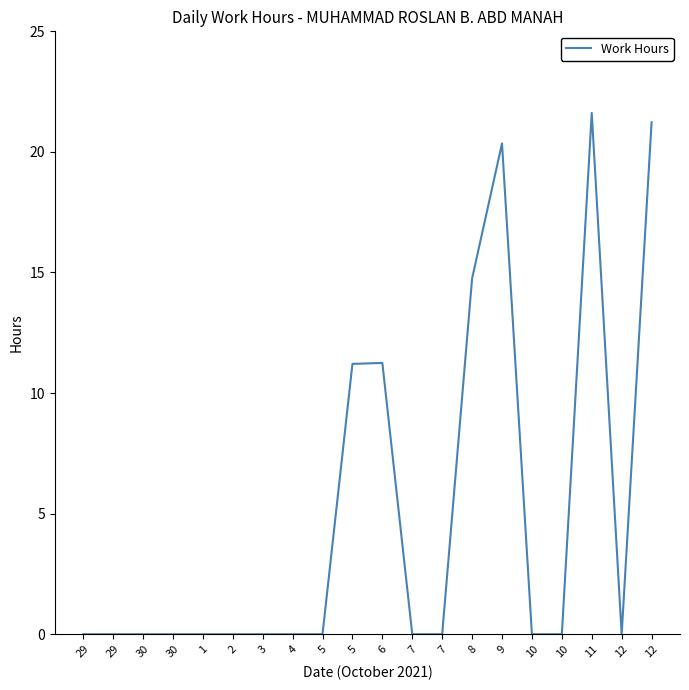

Which label corresponds to the largest value in the chart?

11